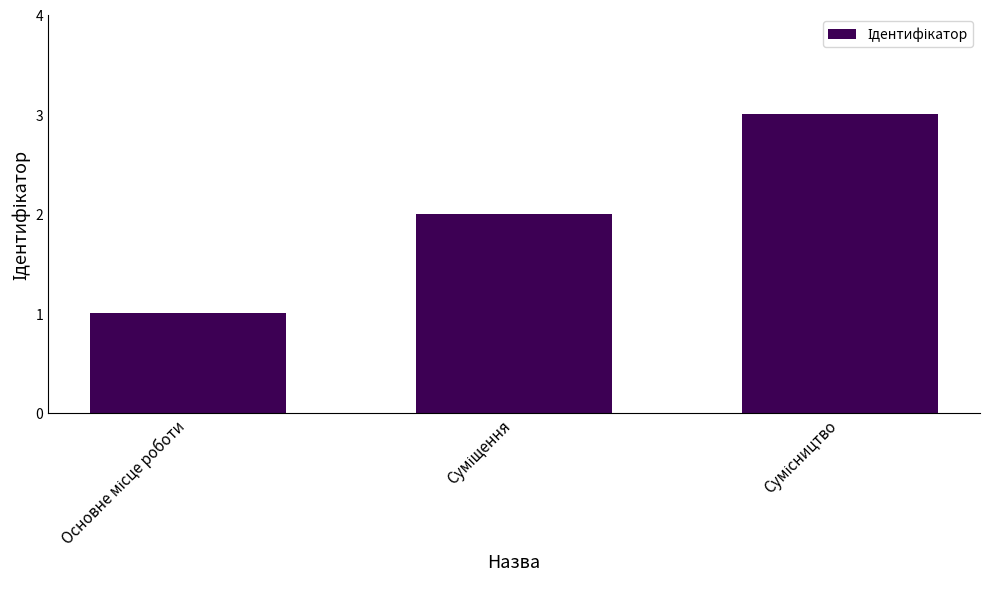

Reading right to left, what are all the values shown in this chart?

3	2	1